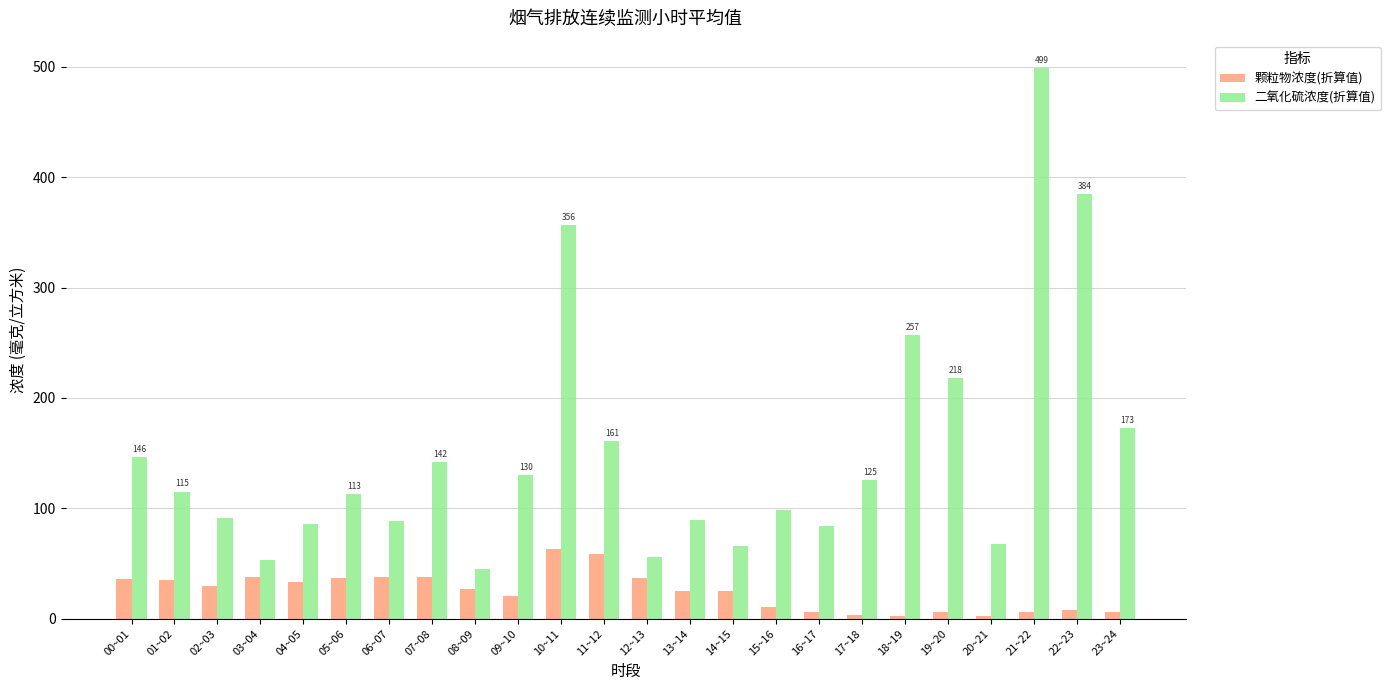

The value of 二氧化硫浓度(折算值) at 23~24 is 249.2. True or false?

False